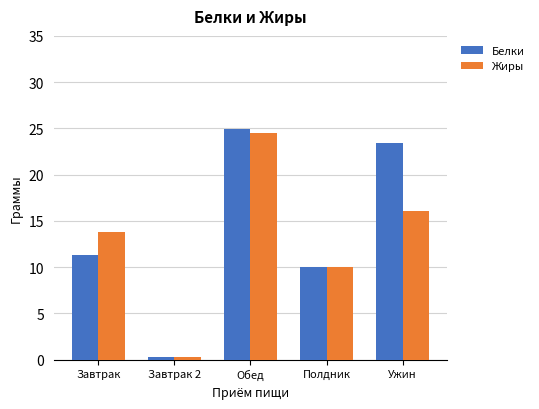

What position from the right is Завтрак 2?

4